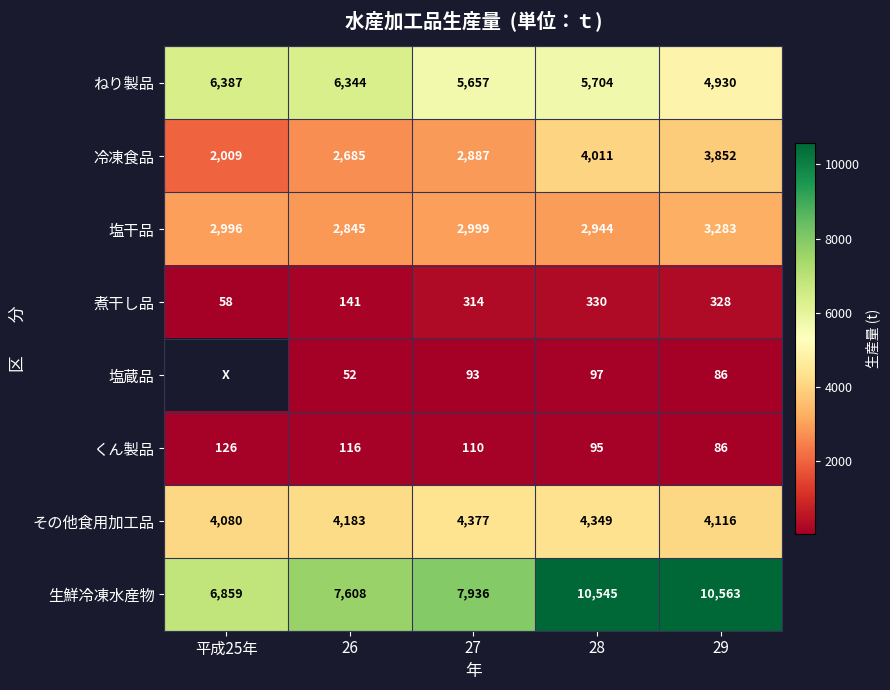

Which label corresponds to the largest value in the chart?

29